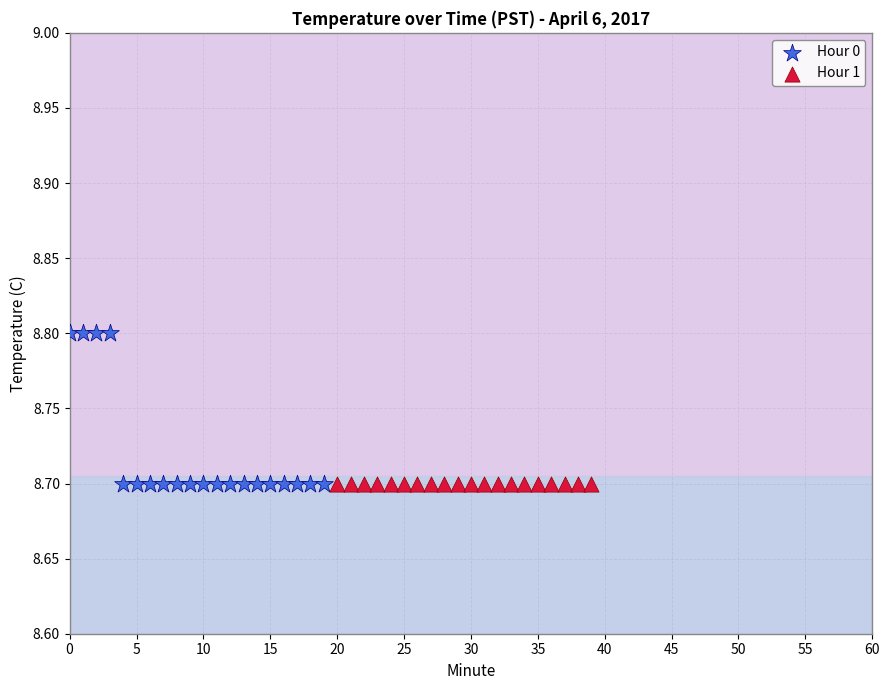

Which series reaches the maximum Y coordinate?

Hour 0